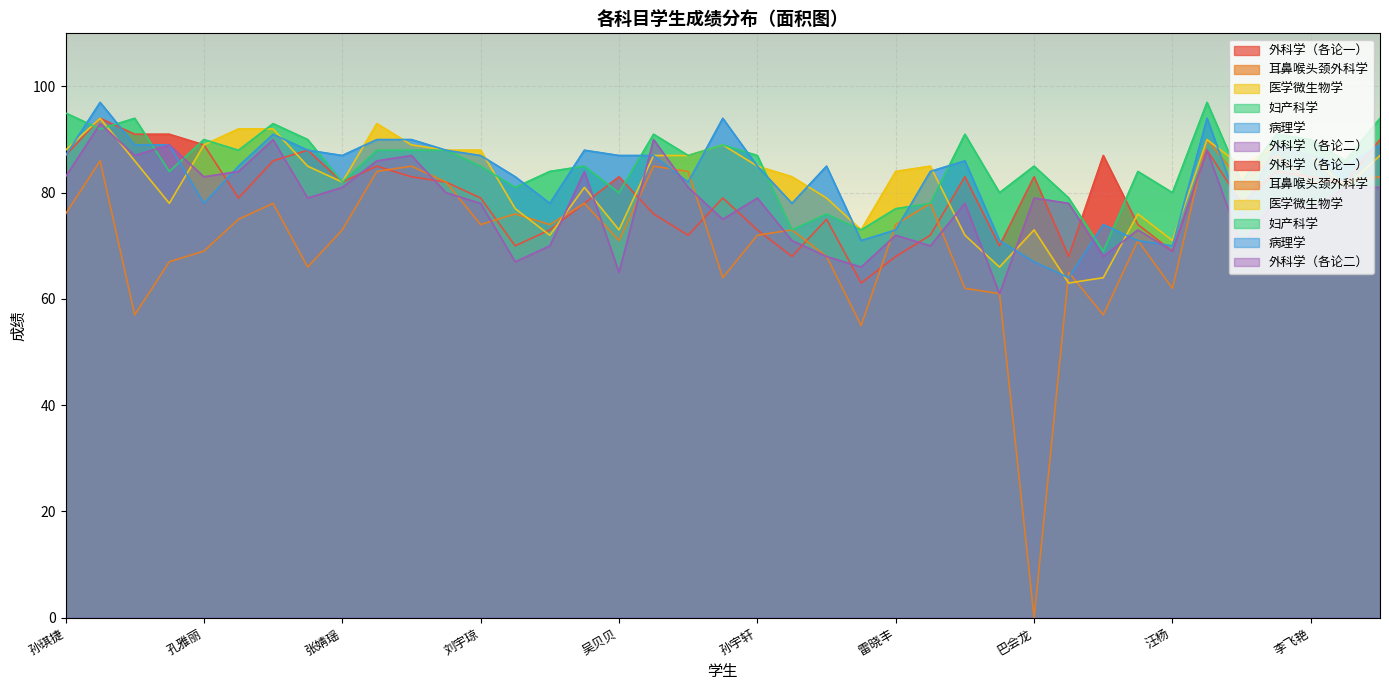

Which series ends up on top after the final intersection of 妇产科学 and 医学微生物学?

妇产科学